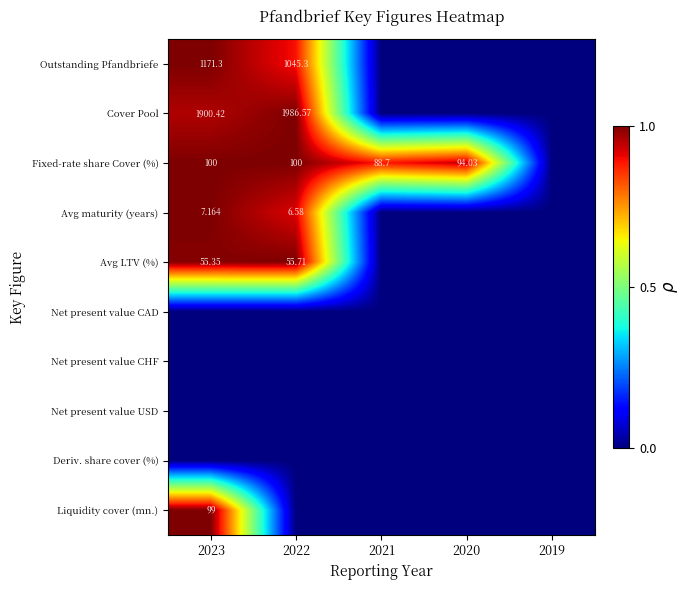

What is the total value across all series at 2021?

0.9